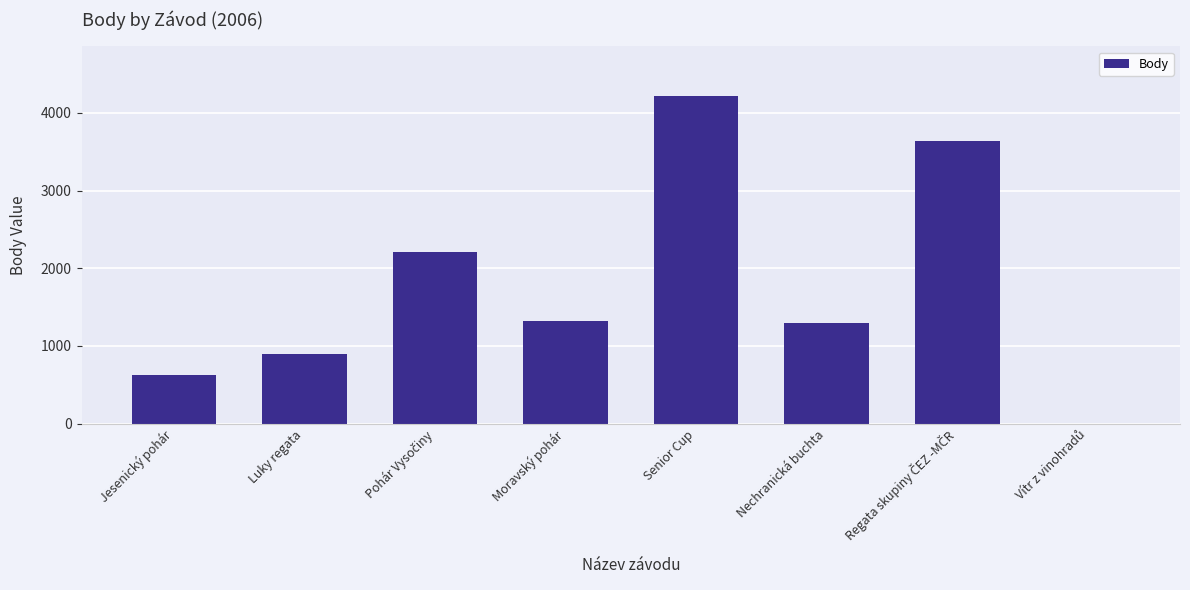

How many values are above zero?

7